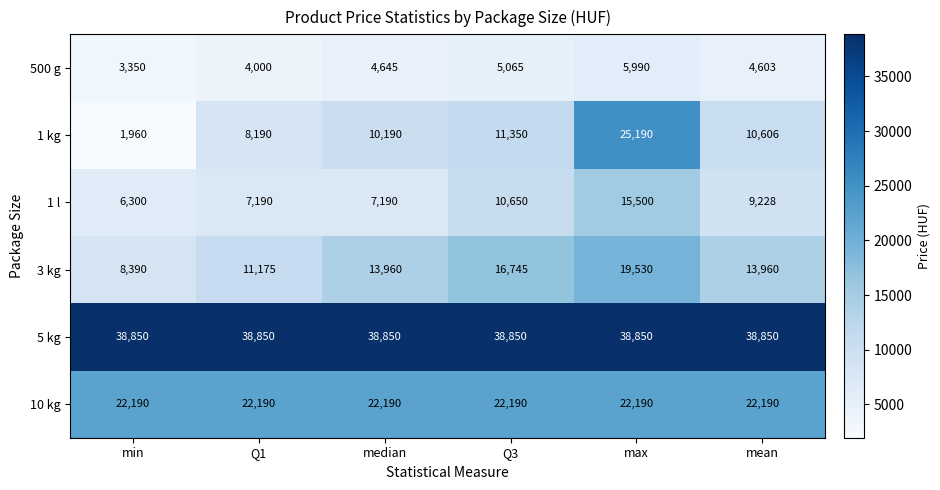

What is the total value across all series at mean?

99437